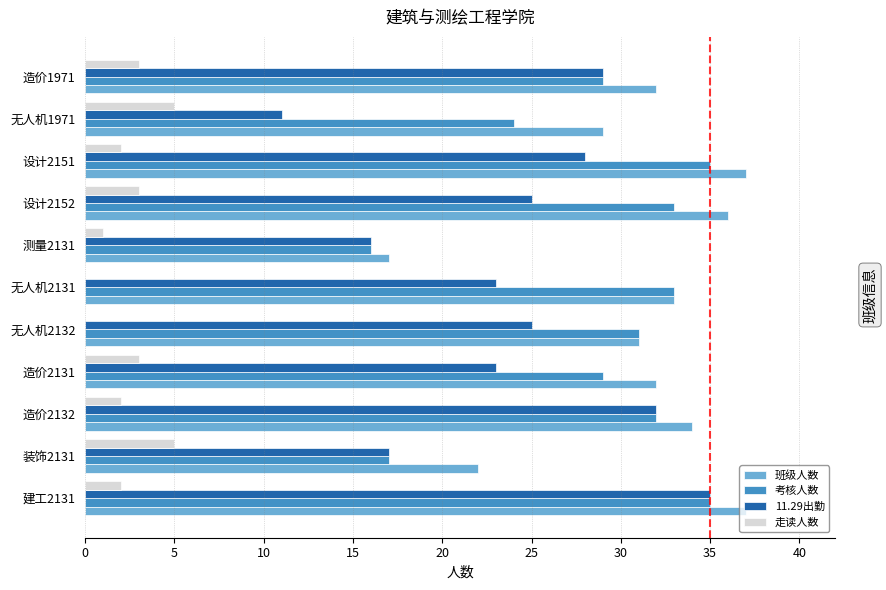

Which series has the largest total across all categories?

班级人数